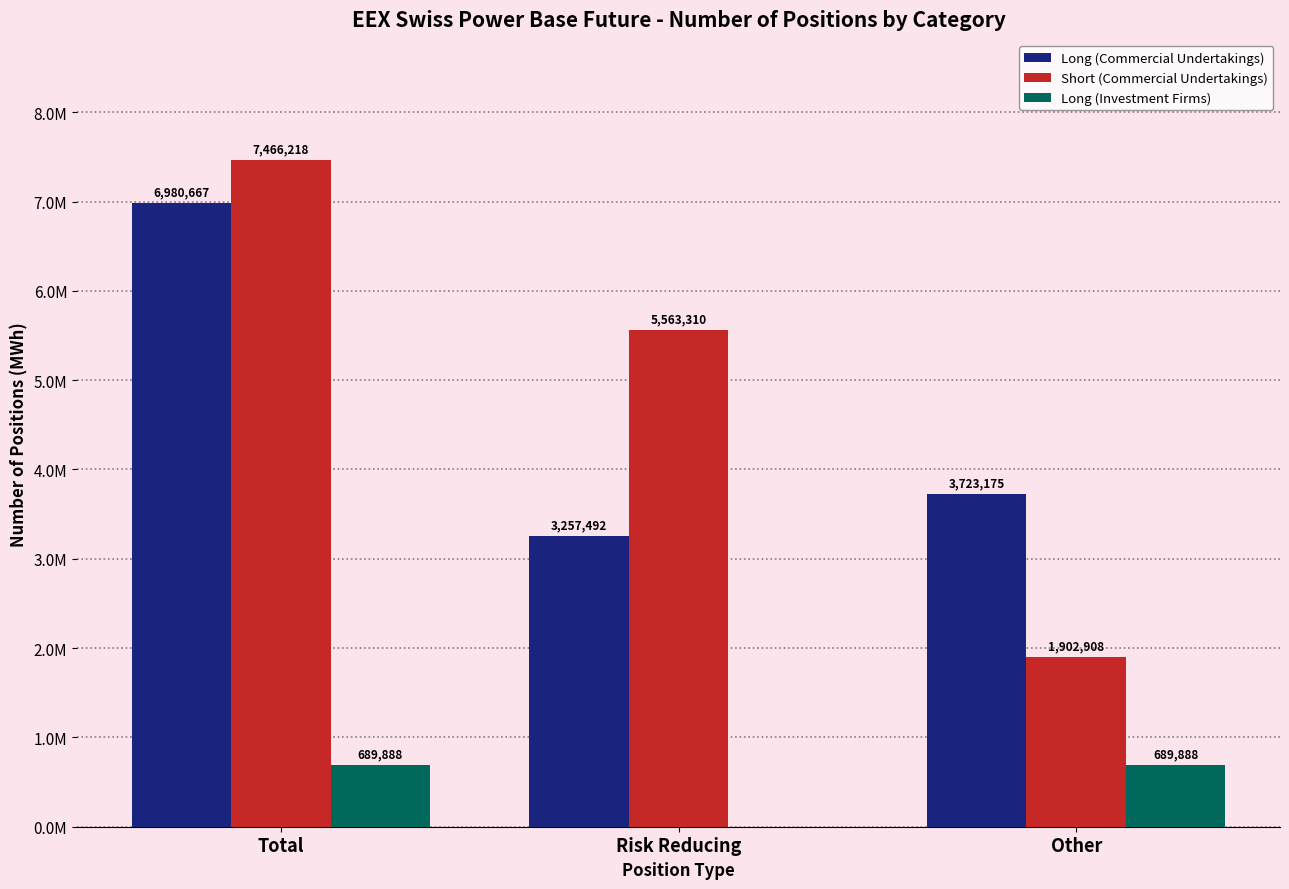

Reading right to left, what are all the values shown in this chart?

Long (Commercial Undertakings): Other=3723175	Risk Reducing=3257492	Total=6980667
Short (Commercial Undertakings): Other=1902908	Risk Reducing=5563310	Total=7466218
Long (Investment Firms): Other=689888	Risk Reducing=0	Total=689888